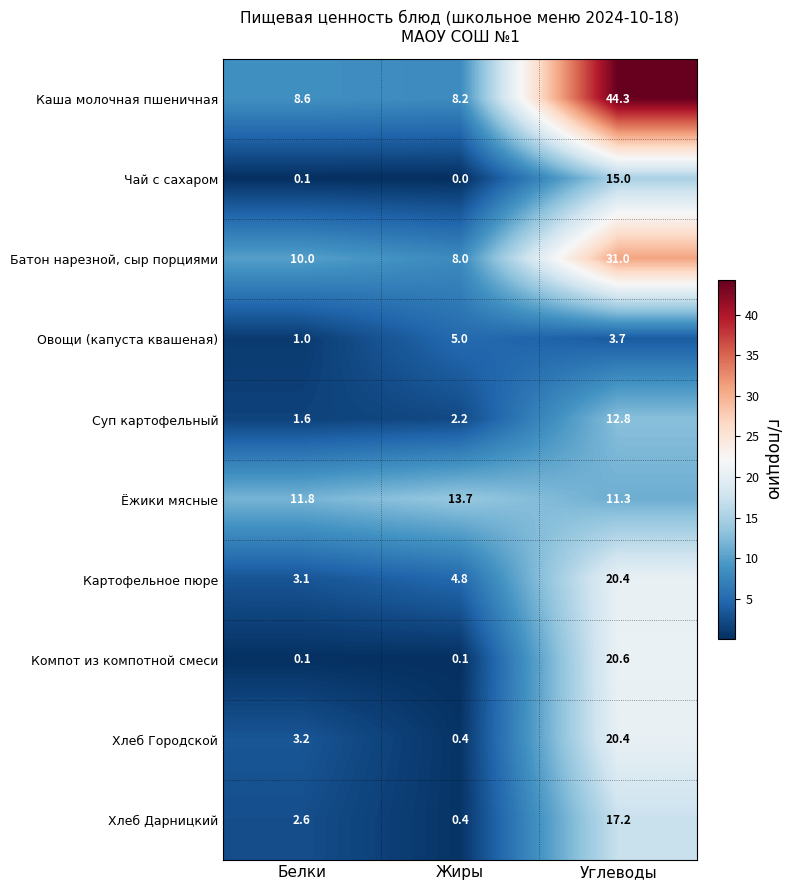

At which label is Хлеб Дарницкий closest to 8?

Белки